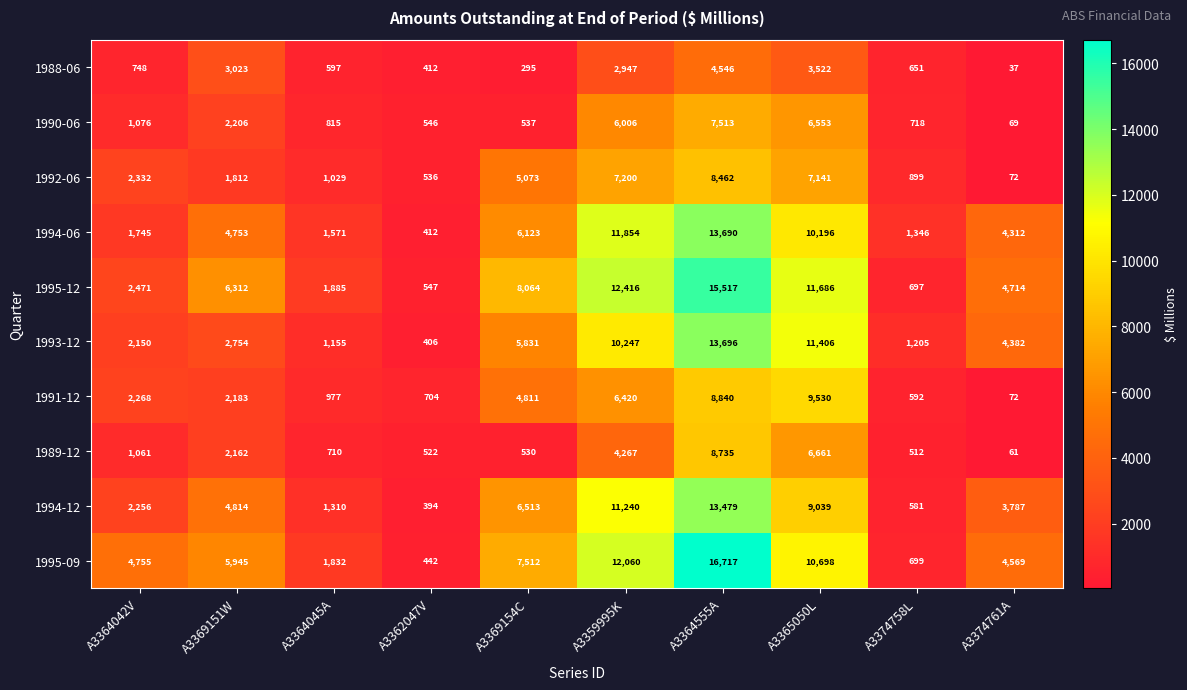

Is it true that 1993-12 equals 514 at A3364045A?

False